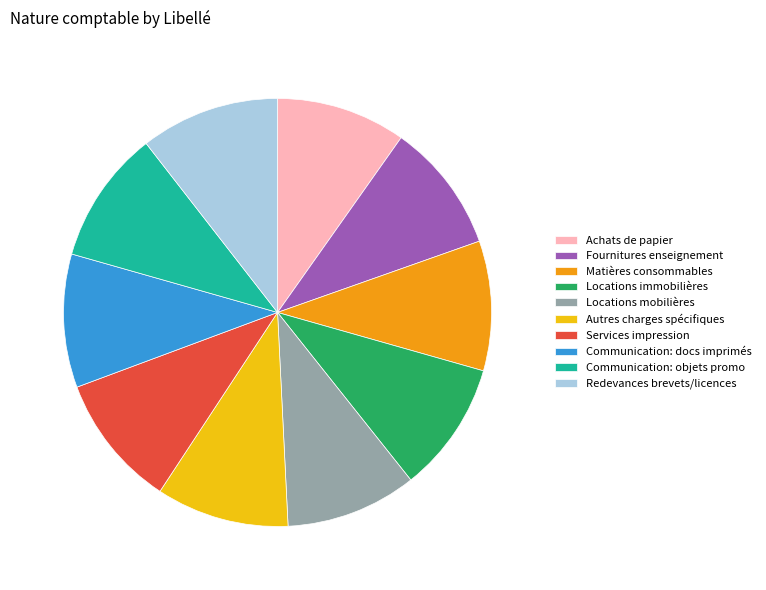

Is there any slice that represents more than half of the pie?

No